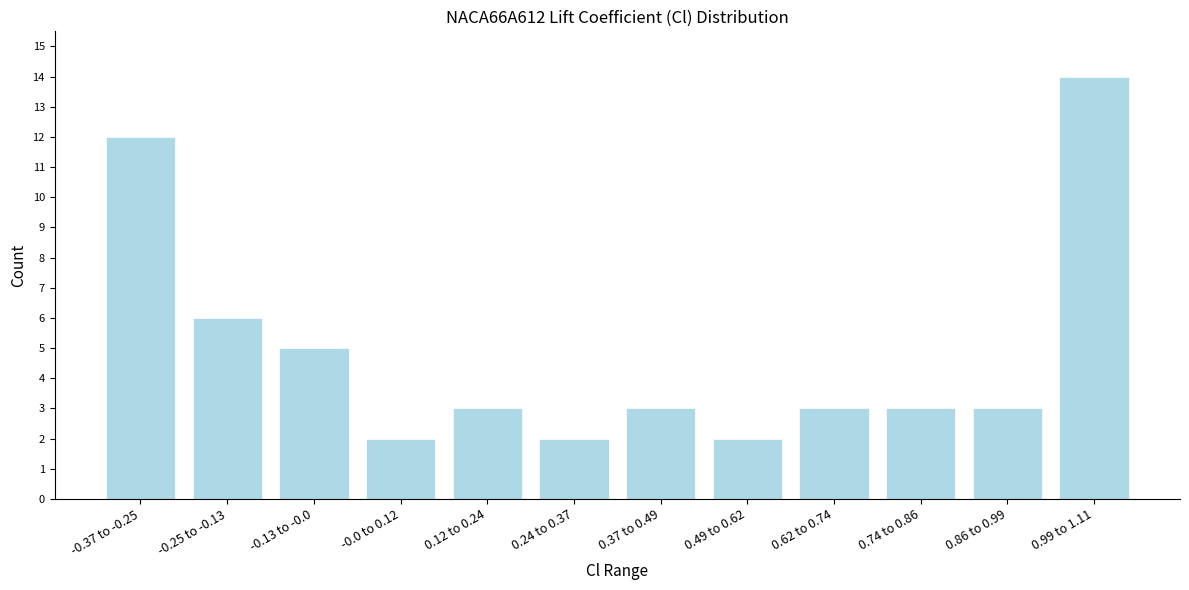

Reading left to right, transcribe all the data shown in this chart.

-0.37 to -0.25=12	-0.25 to -0.13=6	-0.13 to -0.0=5	-0.0 to 0.12=2	0.12 to 0.24=3	0.24 to 0.37=2	0.37 to 0.49=3	0.49 to 0.62=2	0.62 to 0.74=3	0.74 to 0.86=3	0.86 to 0.99=3	0.99 to 1.11=14